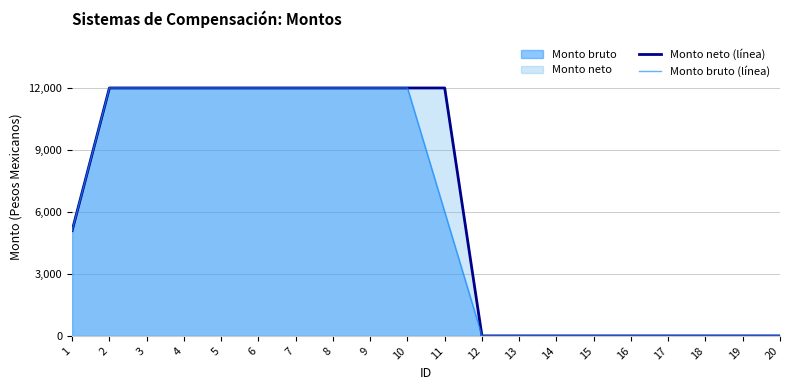

Rank the series by their average value, from highest to lowest.

Monto neto (línea), Monto bruto (línea)